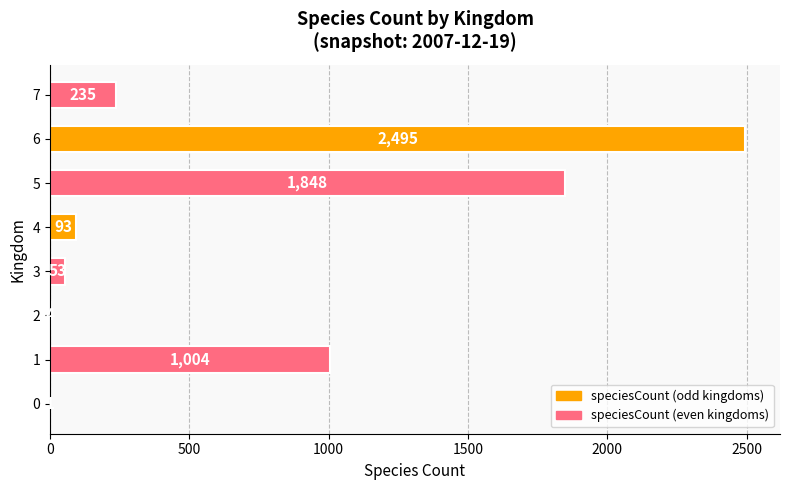

Does the chart contain stacked bars?

No